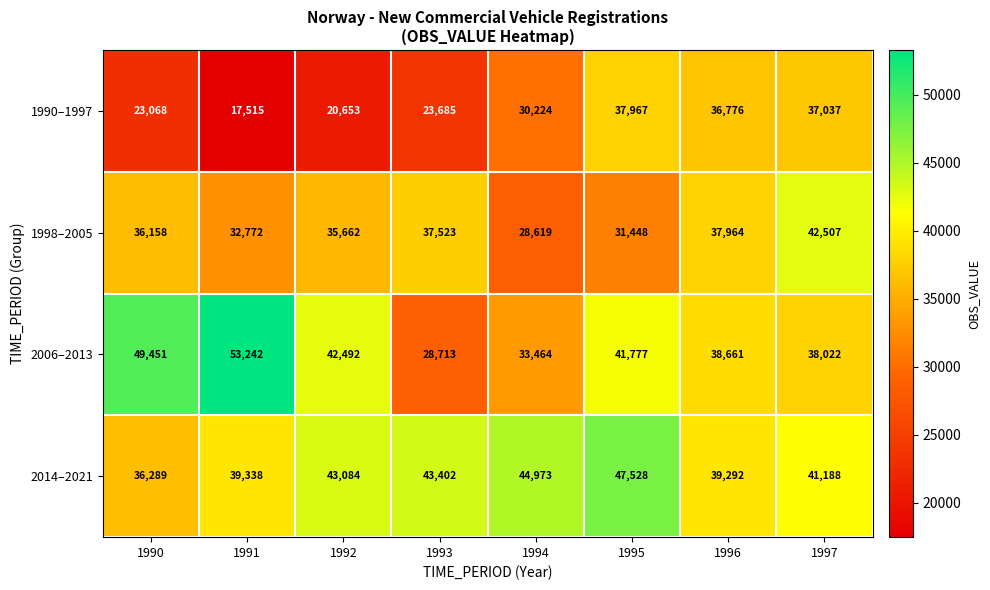

At which category does the chart reach its peak across all series?

1991